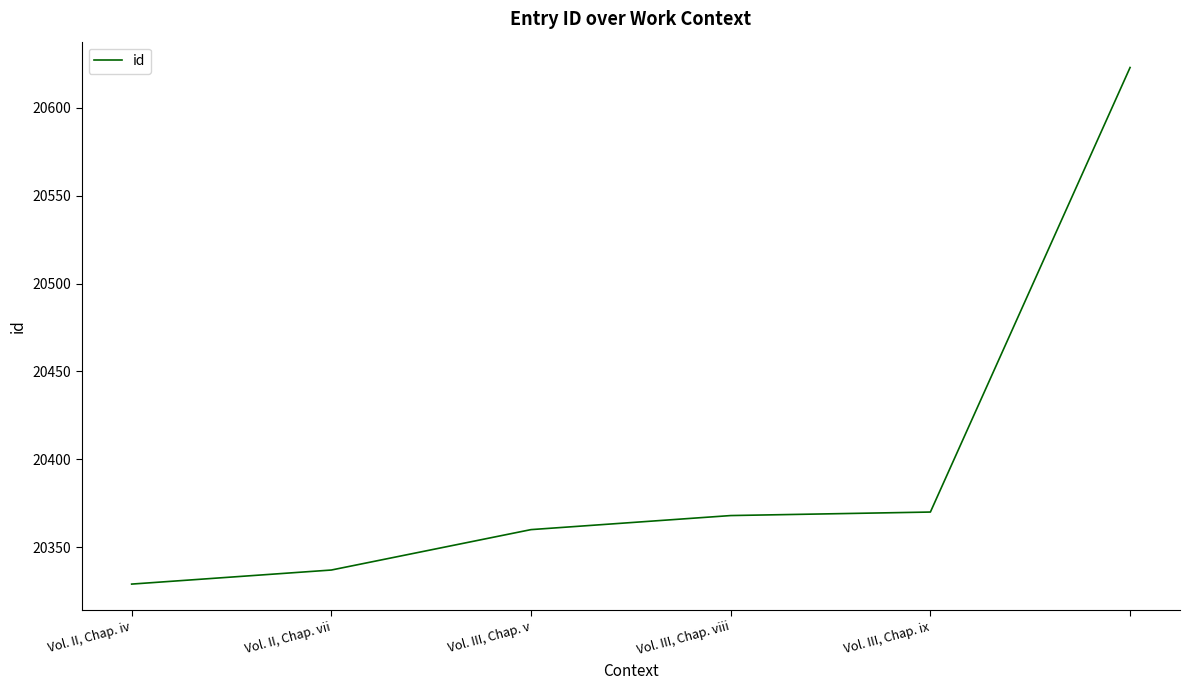

True or false: there are more than 2 points higher than both neighbors.

False